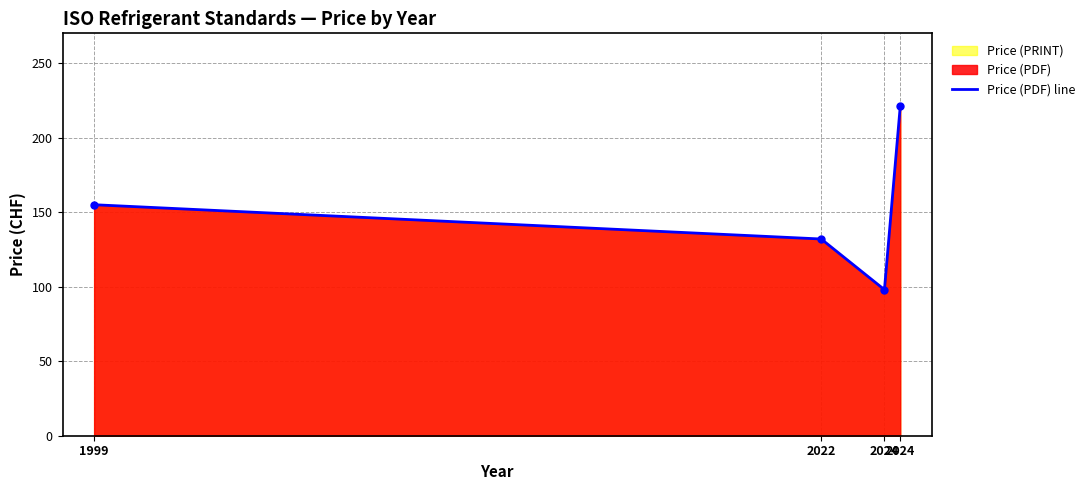

List the labels in order of value, smallest first.

2024, 2022, 1999, 2024